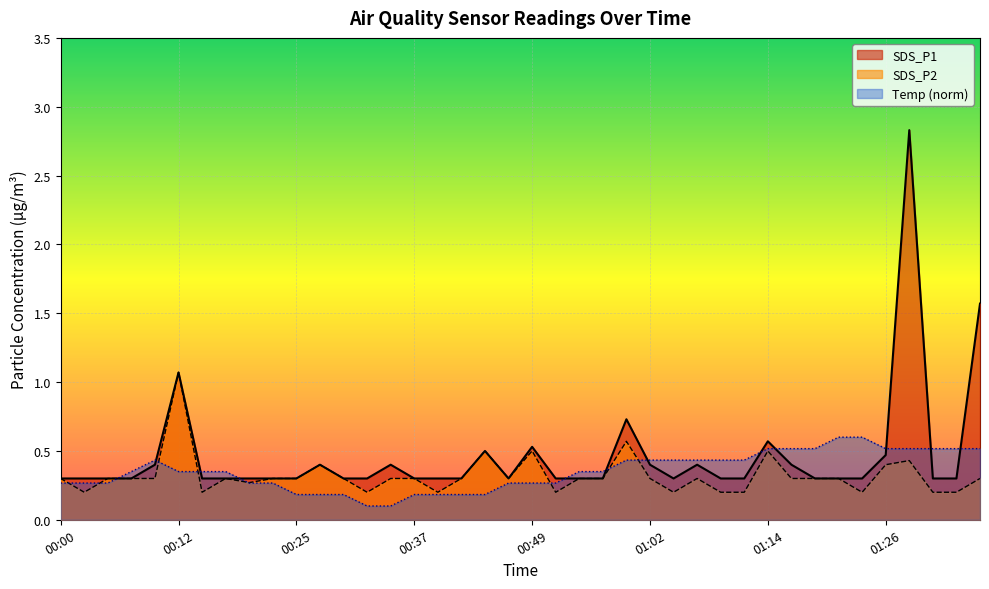

At how many categories does at least one series exceed 0?

40